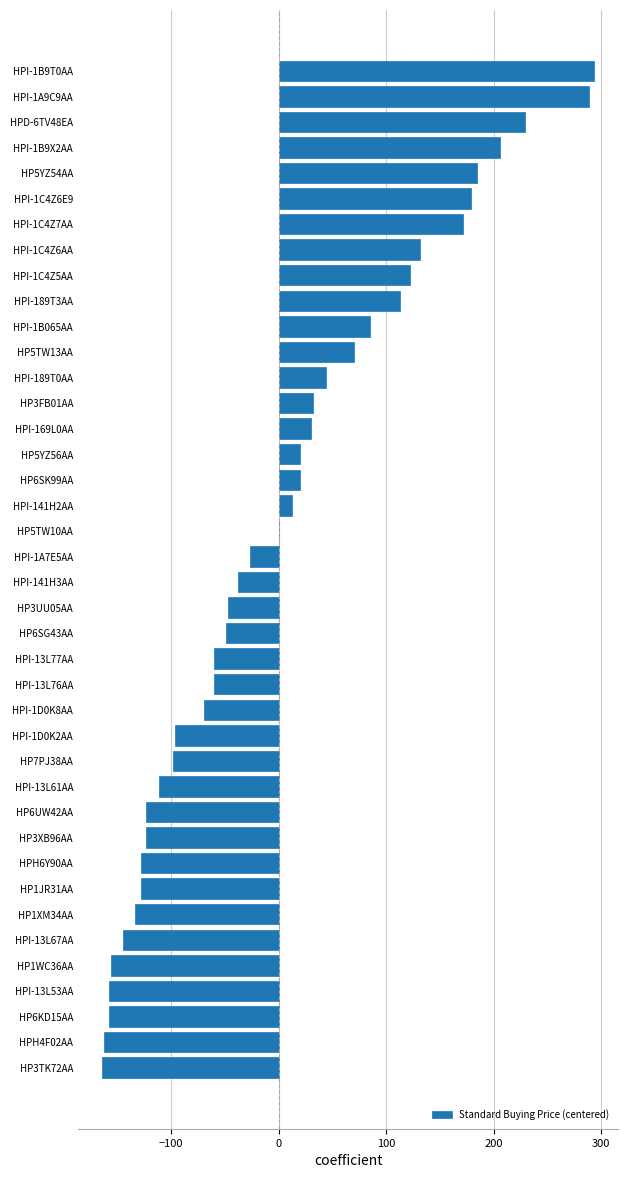

What is the greatest value displayed?

293.2